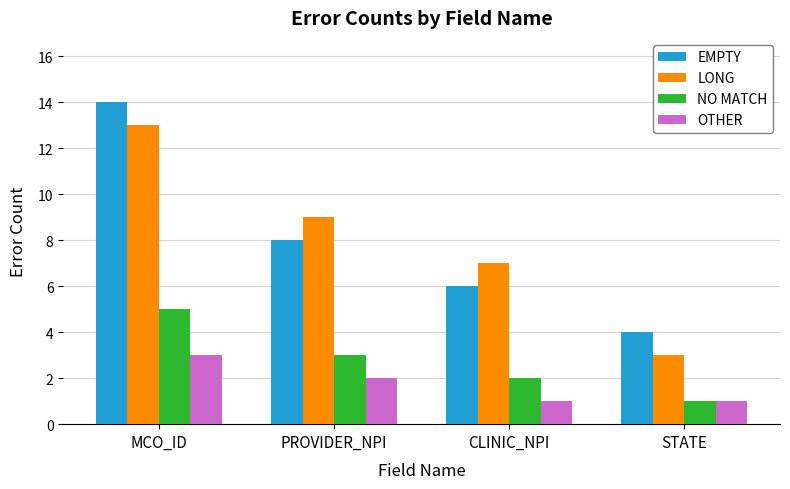

Is it true that EMPTY equals 4 at STATE?

True